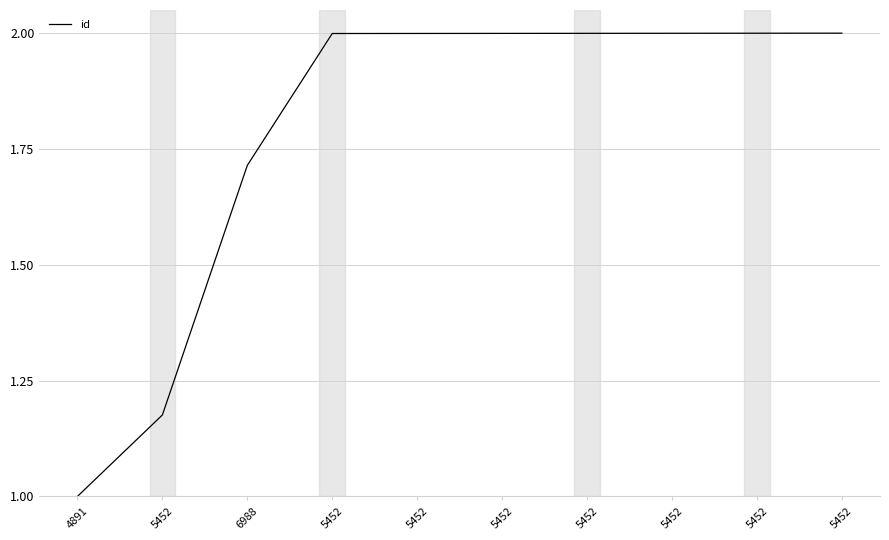

Does the chart have visible grid lines?

Yes